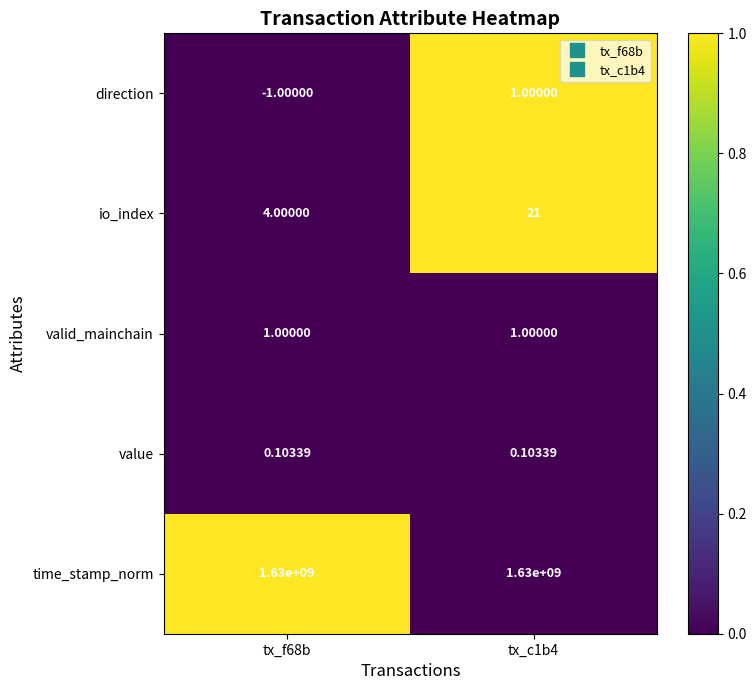

What is the total value across all series at tx_c1b4?

1630000023.1